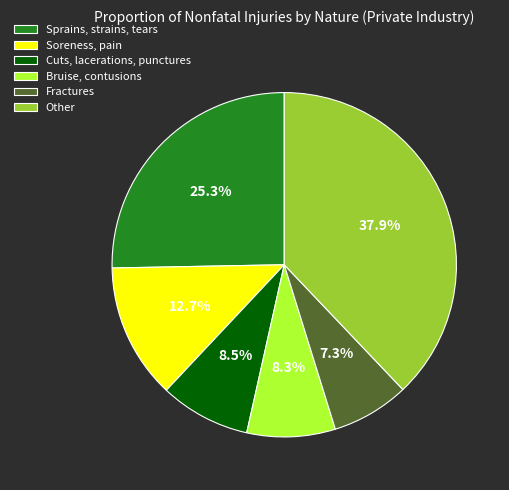

Does any single category account for the majority?

No